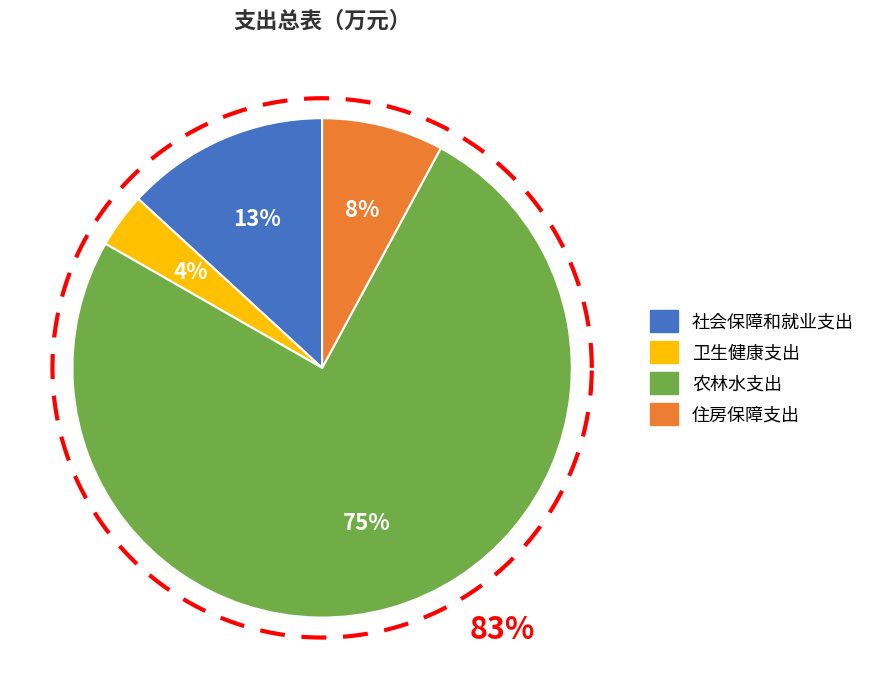

Is 卫生健康支出 the majority of the pie?

No